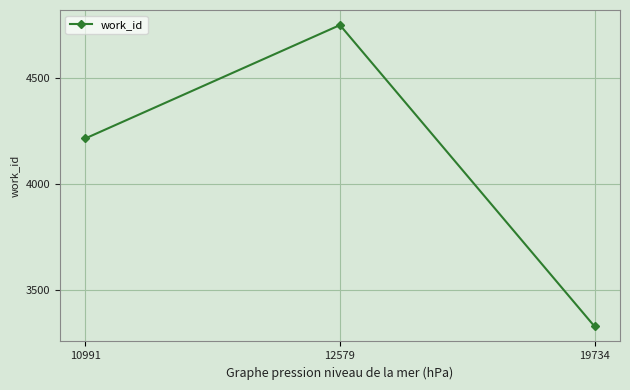

List the labels in order of value, largest first.

12579, 10991, 19734